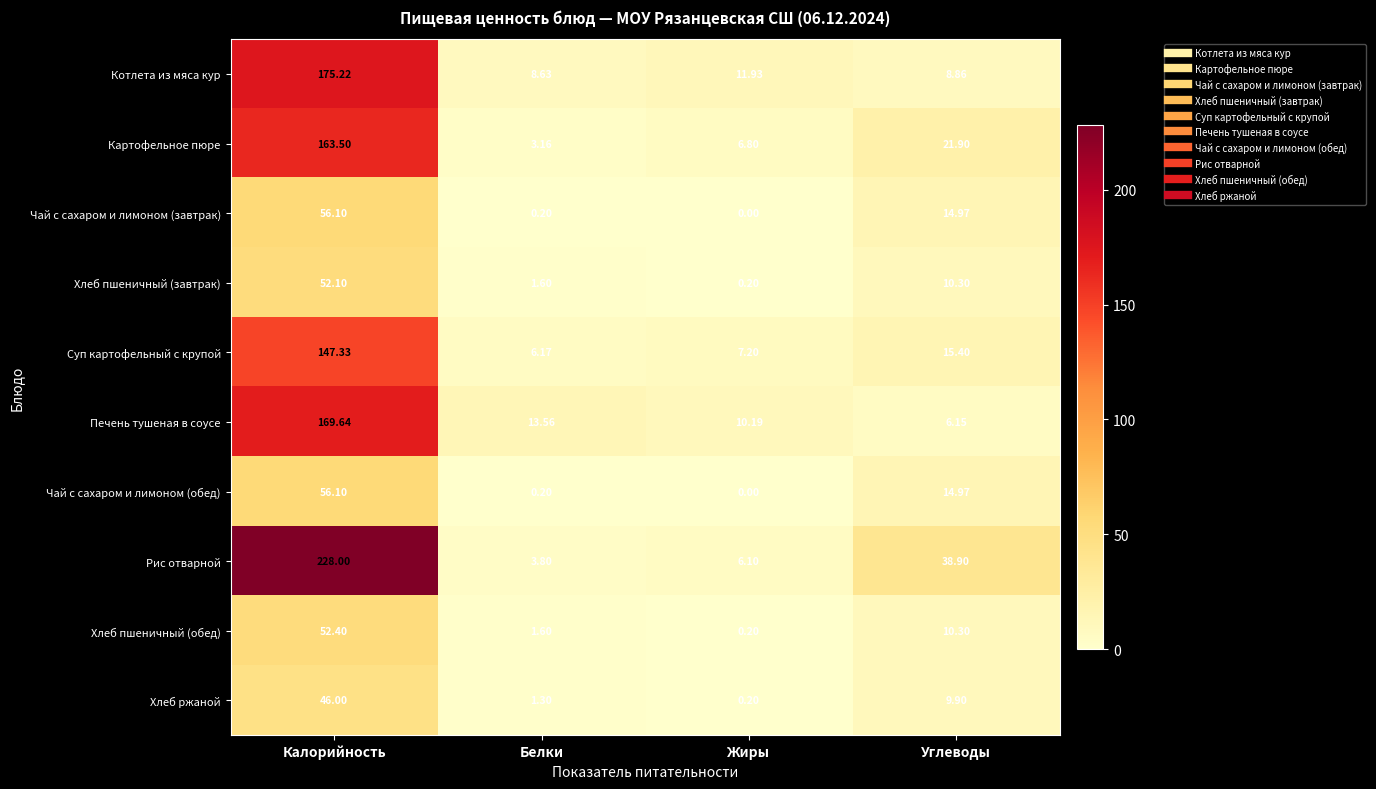

At which label does Хлеб ржаной reach its peak?

Калорийность